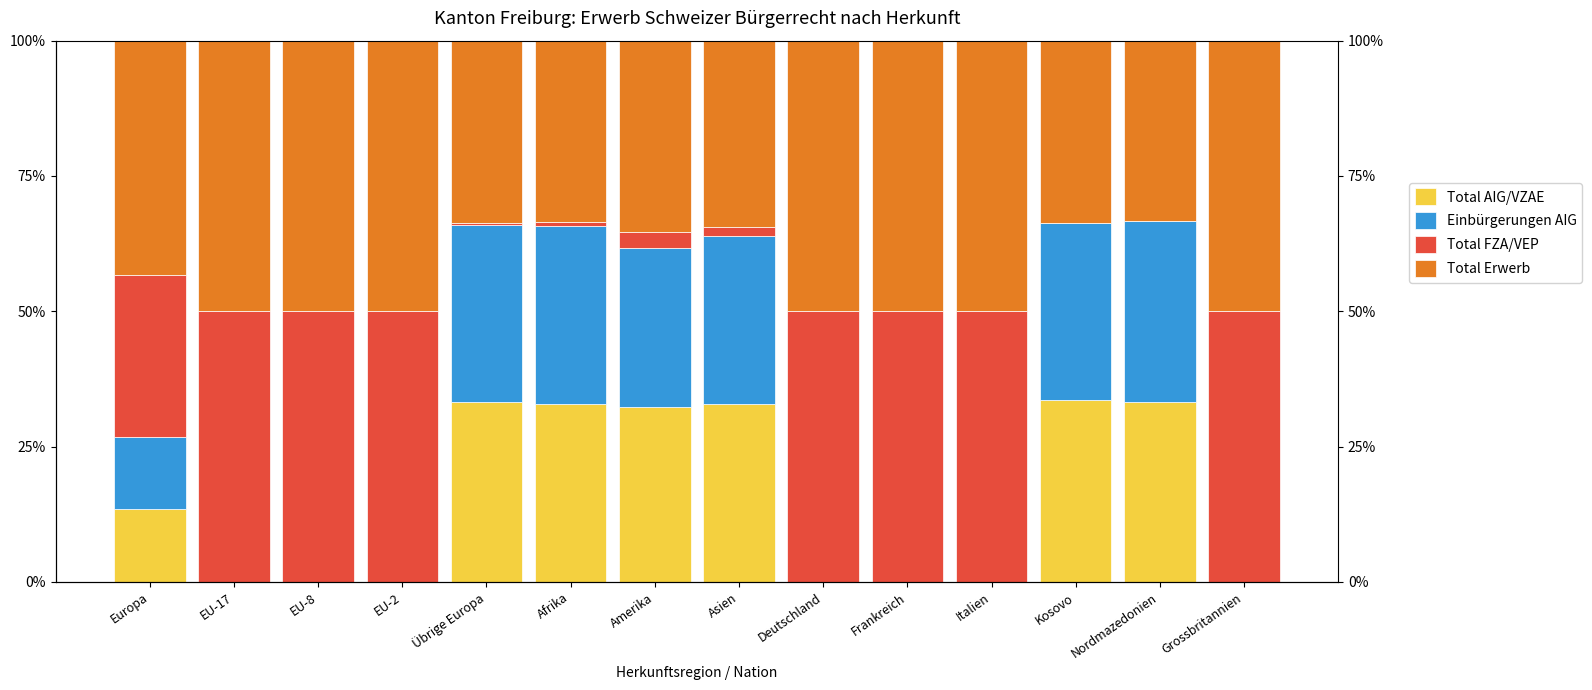

How many values in the Einbürgerungen AIG series are below 13?

7